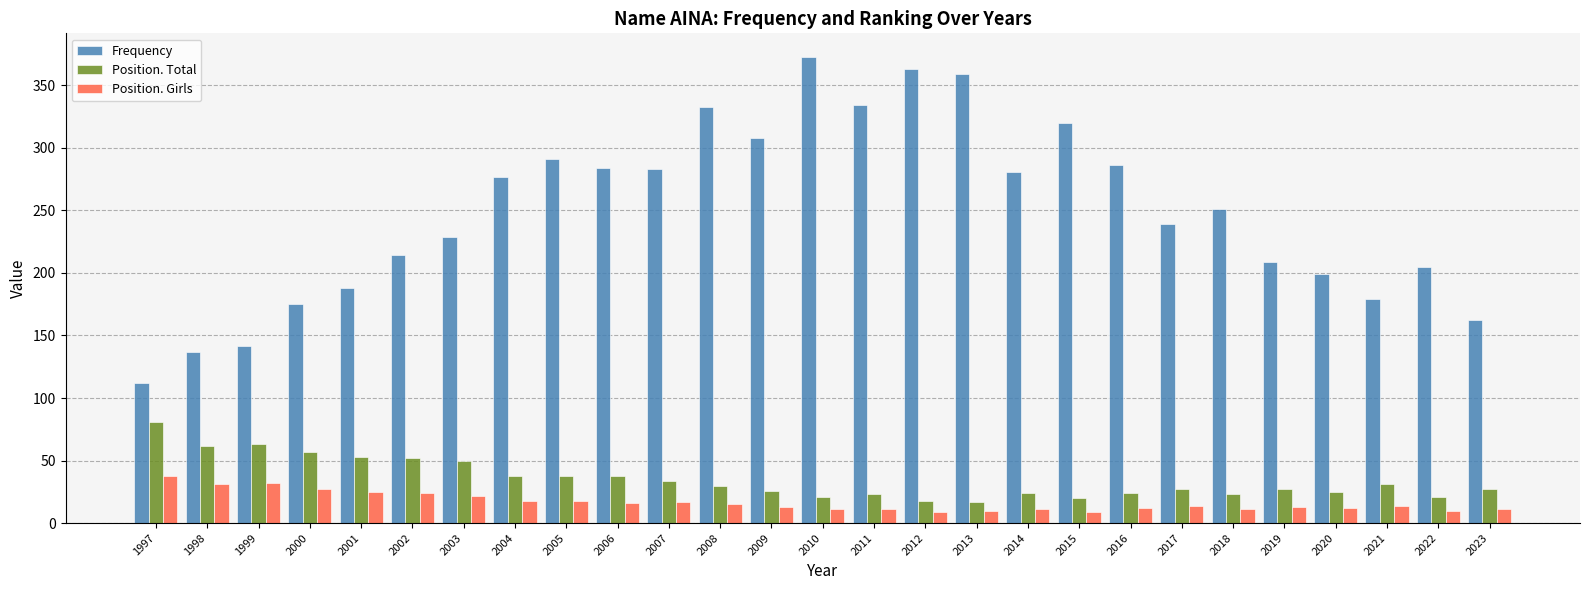

How many groups of bars are there?

27